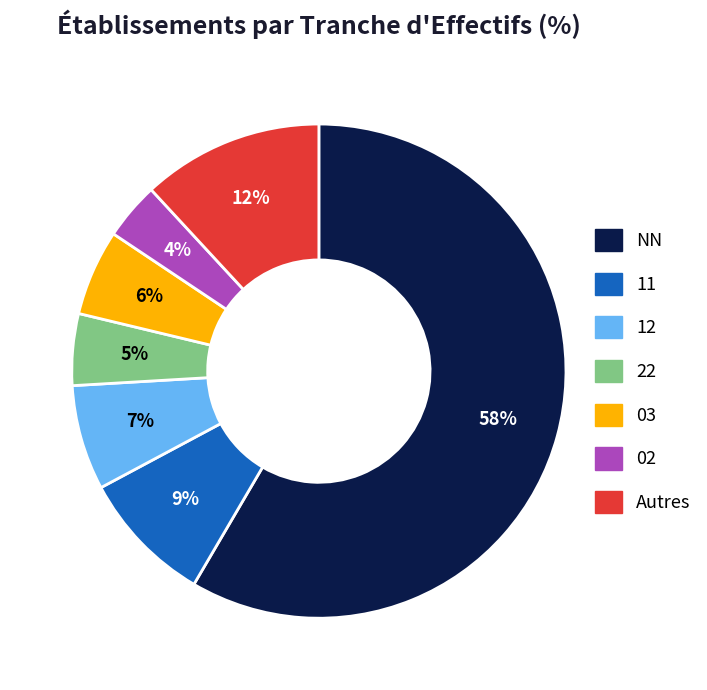

To the nearest percent, what is the combined percentage of 02 and Autres?

16%